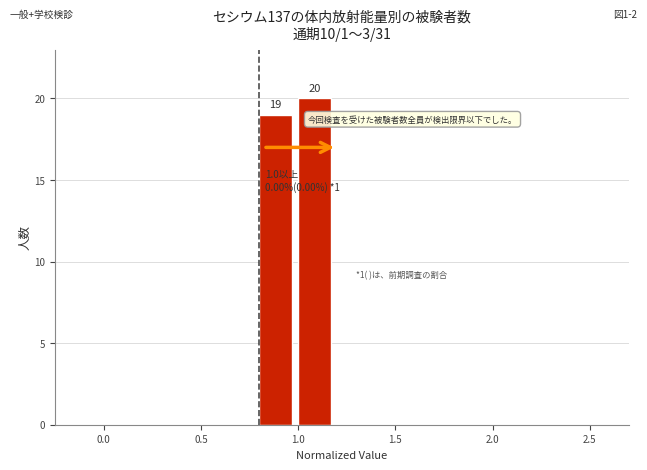

Over which range of the x-axis is the bar tallest?

1.0 to 1.2